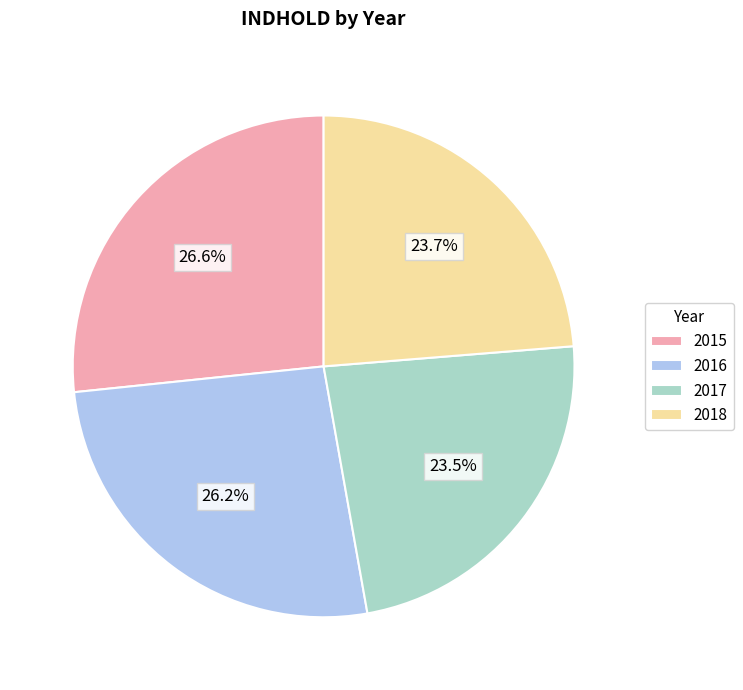

Is 2015 the majority of the pie?

No